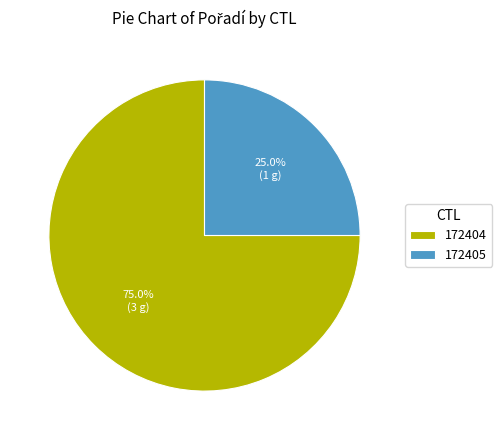

What portion of the pie excludes 172405?

75.0%